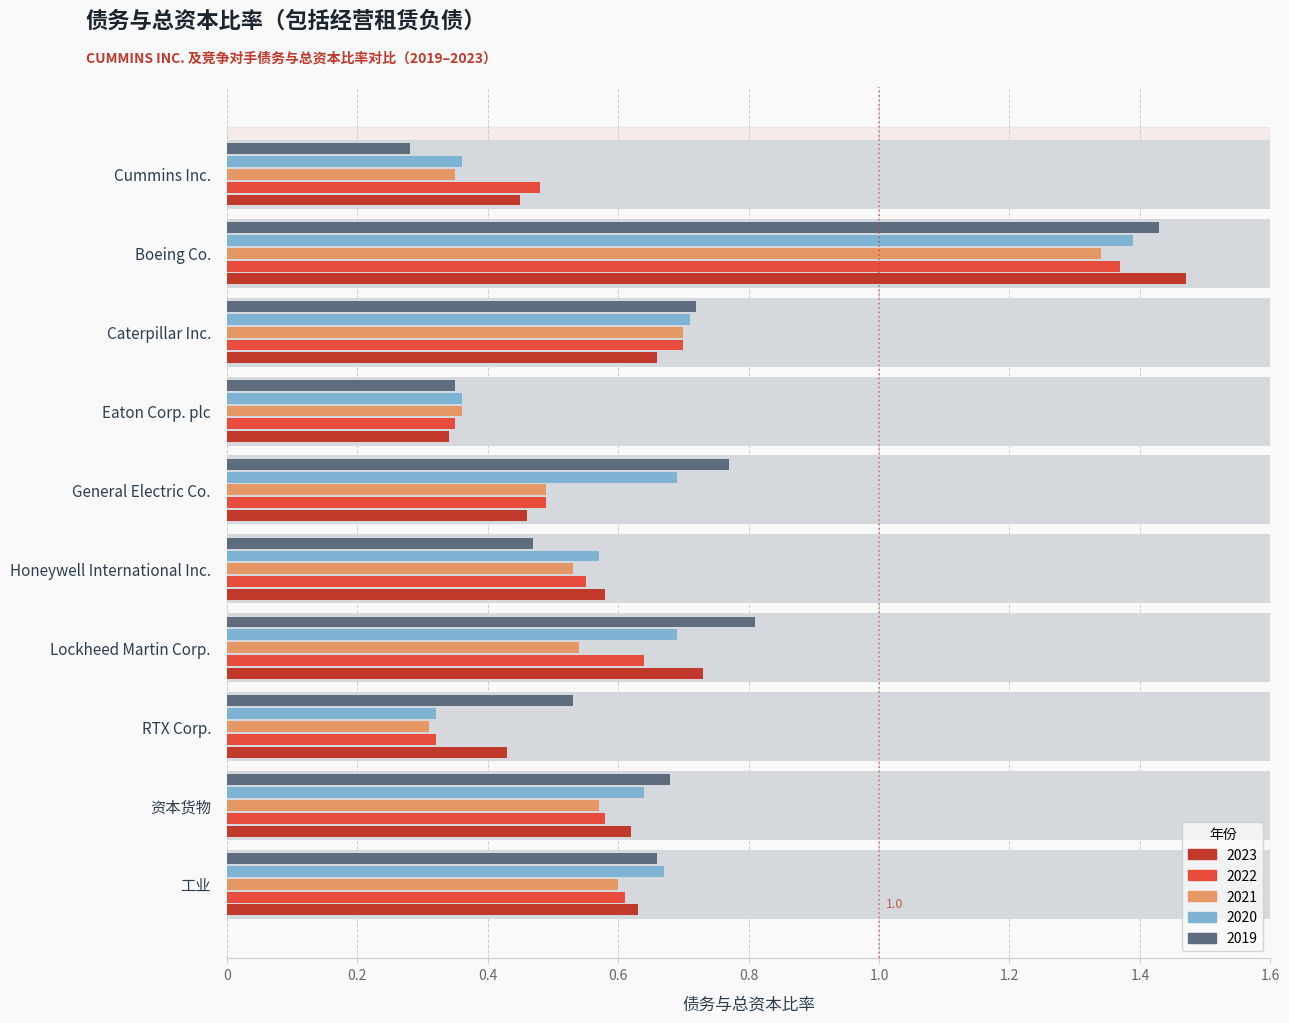

What is the difference between the highest and lowest values at Honeywell International Inc.?

0.1